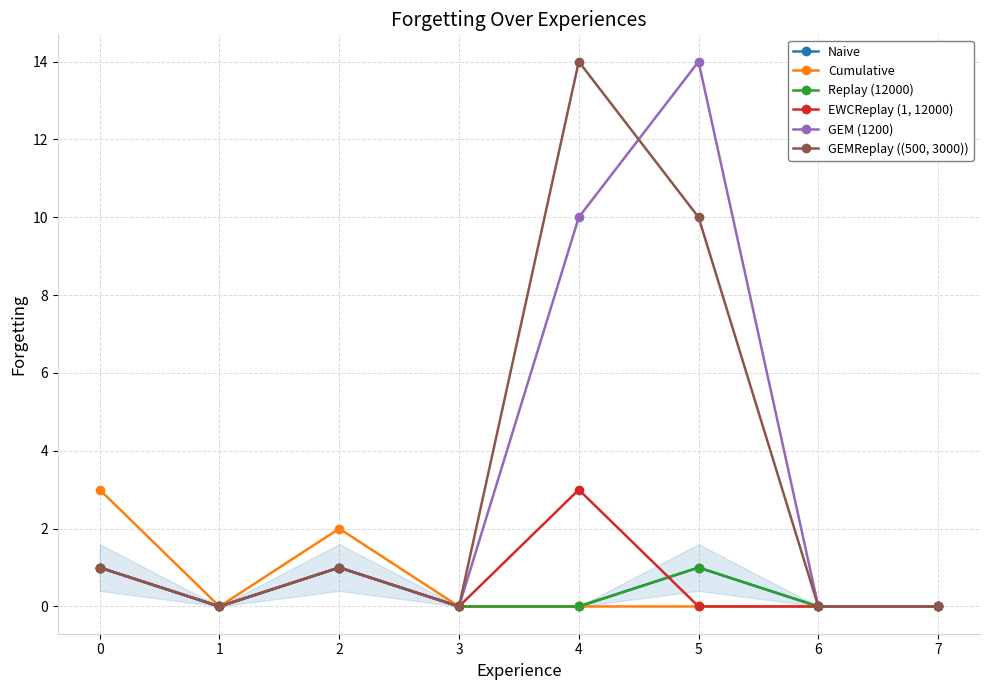

Reading left to right, list all the values displayed in this chart.

Total documents (col_1): 0=1	1=0	2=1	3=0	4=0	5=1	6=0	7=0
Documents obtenus (col_2): 0=3	1=0	2=2	3=0	4=0	5=0	6=0	7=0
Documents non obtenus (col_3): 0=1	1=0	2=1	3=0	4=0	5=1	6=0	7=0
Débuts organisation (col_6): 0=1	1=0	2=1	3=0	4=3	5=0	6=0	7=0
Fins organisation (col_7): 0=1	1=0	2=1	3=0	4=10	5=14	6=0	7=0
Débuts obtenus doc (col_8): 0=1	1=0	2=1	3=0	4=14	5=10	6=0	7=0